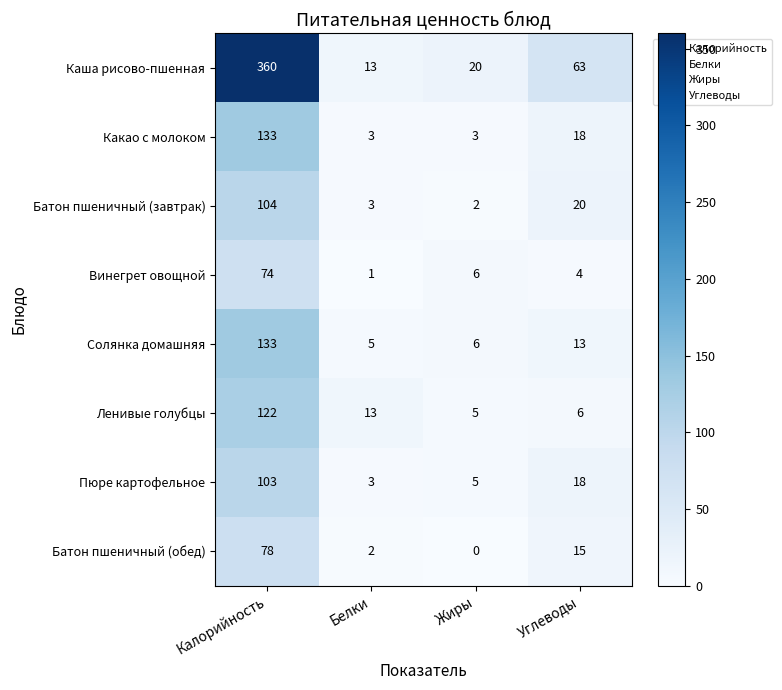

How many categories are shown in the chart?

4